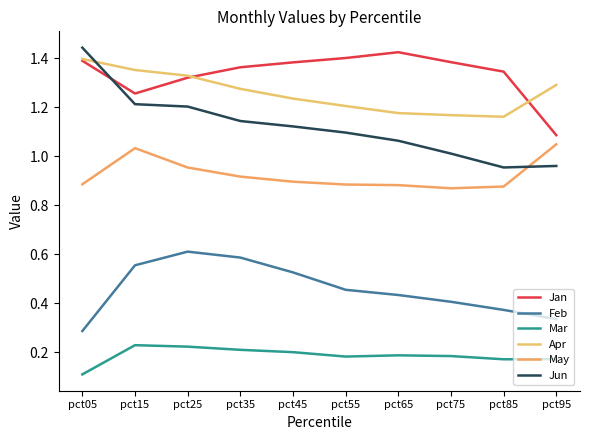

Reading right to left, list all the values displayed in this chart.

Jan: 1.1	1.3	1.4	1.4	1.4	1.4	1.4	1.3	1.3	1.4
Feb: 0.3	0.4	0.4	0.4	0.5	0.5	0.6	0.6	0.6	0.3
Mar: 0.2	0.2	0.2	0.2	0.2	0.2	0.2	0.2	0.2	0.1
Apr: 1.3	1.2	1.2	1.2	1.2	1.2	1.3	1.3	1.4	1.4
May: 1.0	0.9	0.9	0.9	0.9	0.9	0.9	1.0	1.0	0.9
Jun: 1.0	1.0	1.0	1.1	1.1	1.1	1.1	1.2	1.2	1.4